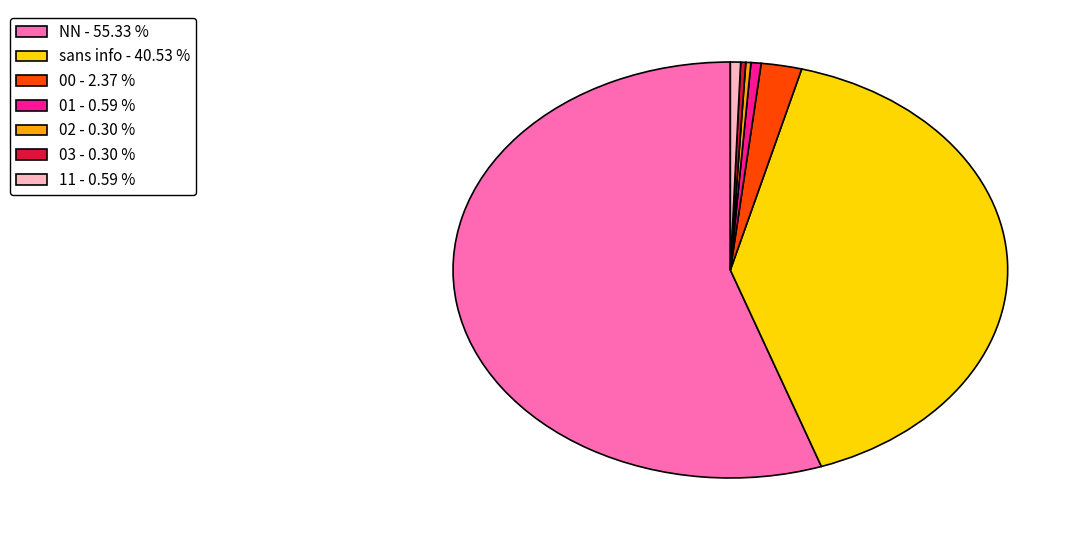

Combined, do NN - 55.33 % and 11 - 0.59 % account for over 50%?

Yes